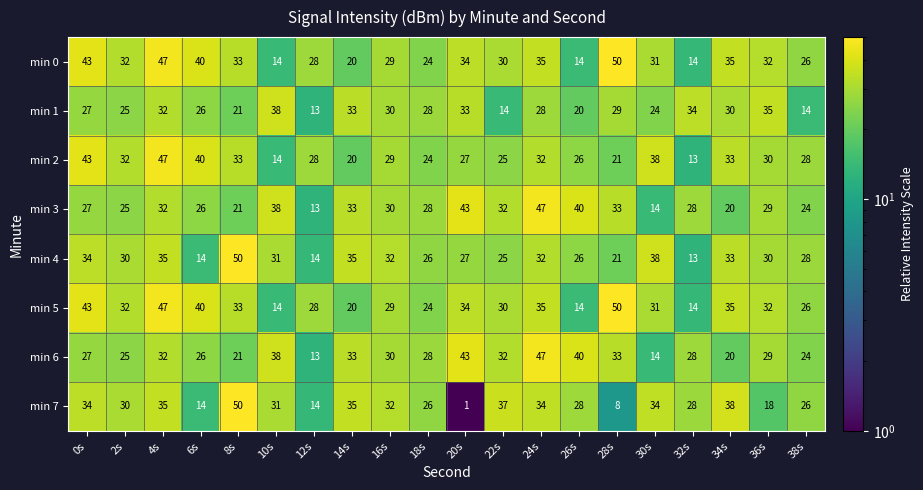

Between 4s and 32s, which series saw the biggest shift?

min 2